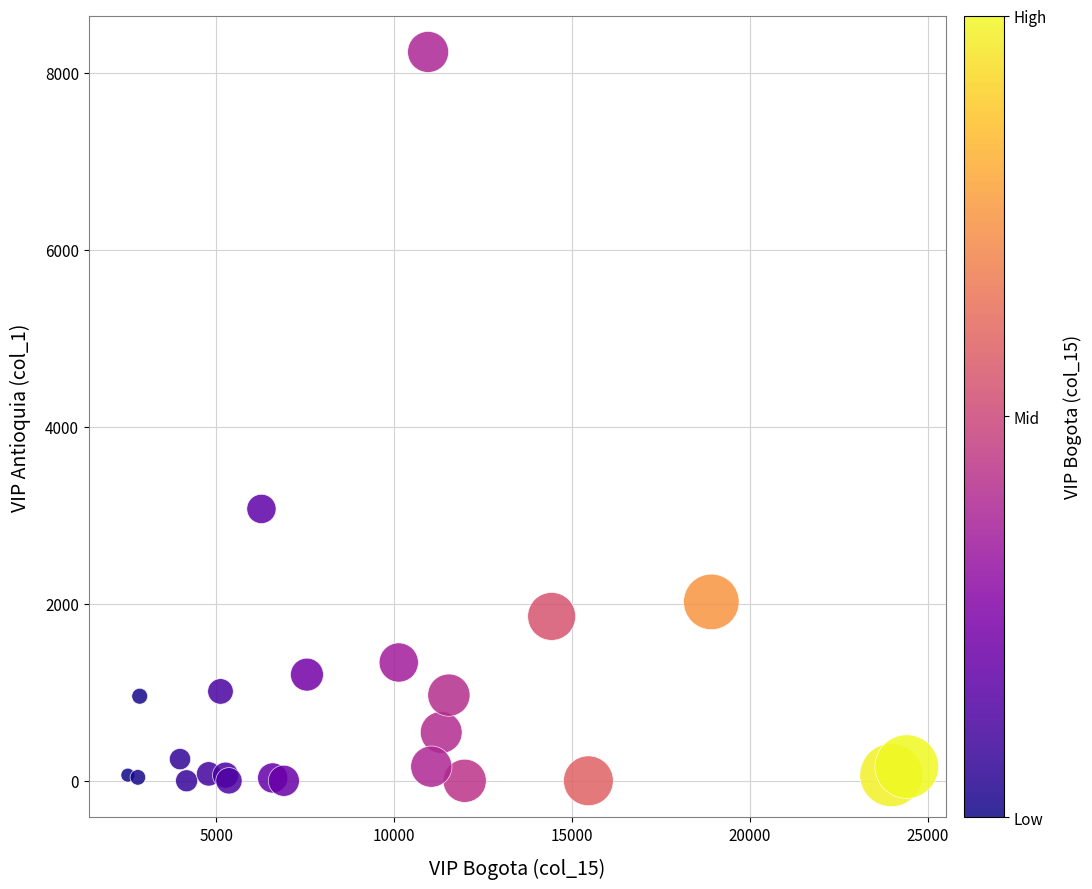

What Y value in the scatter plot is closest to 4119?

3073